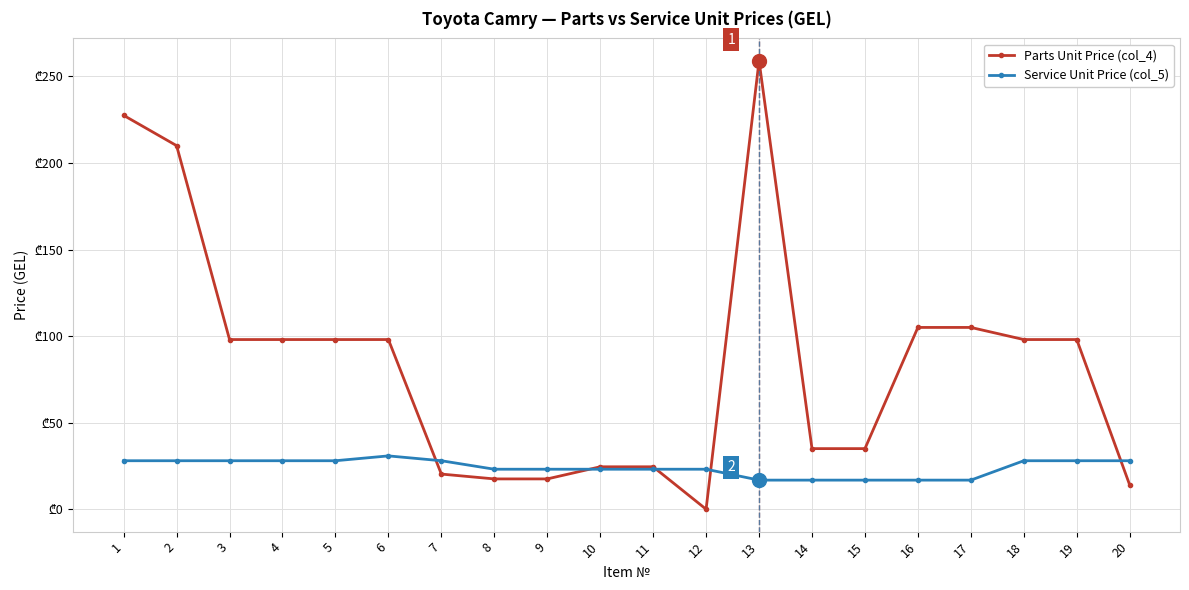

Does the chart display data point markers on the line(s)?

Yes